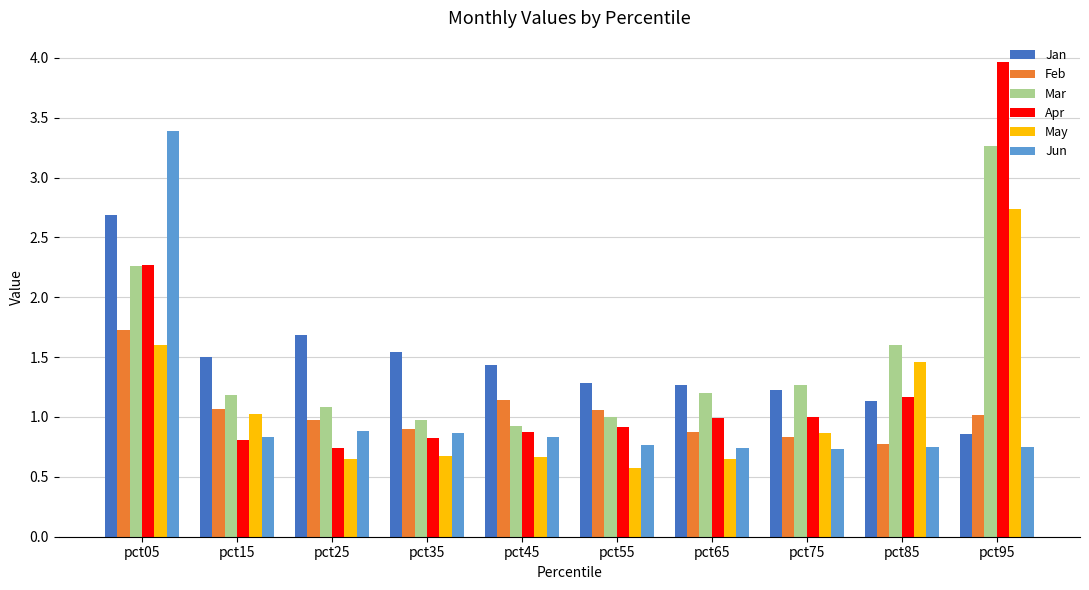

Count the number of data series in this chart.

6